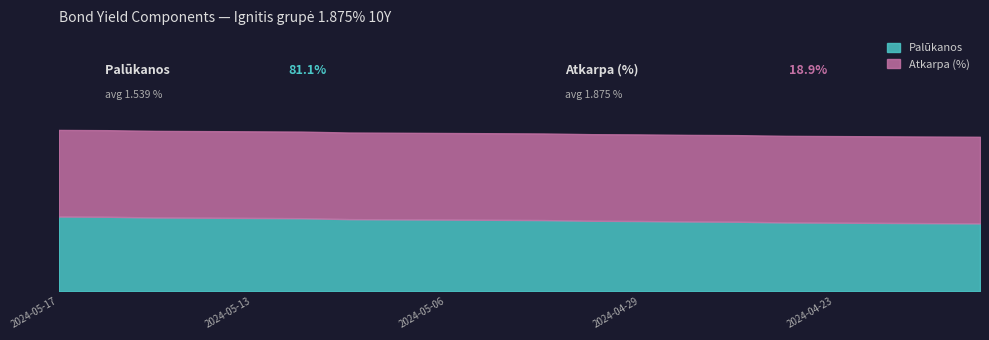

True or false: Atkarpa (%) and Palūkanos cross at least once.

False